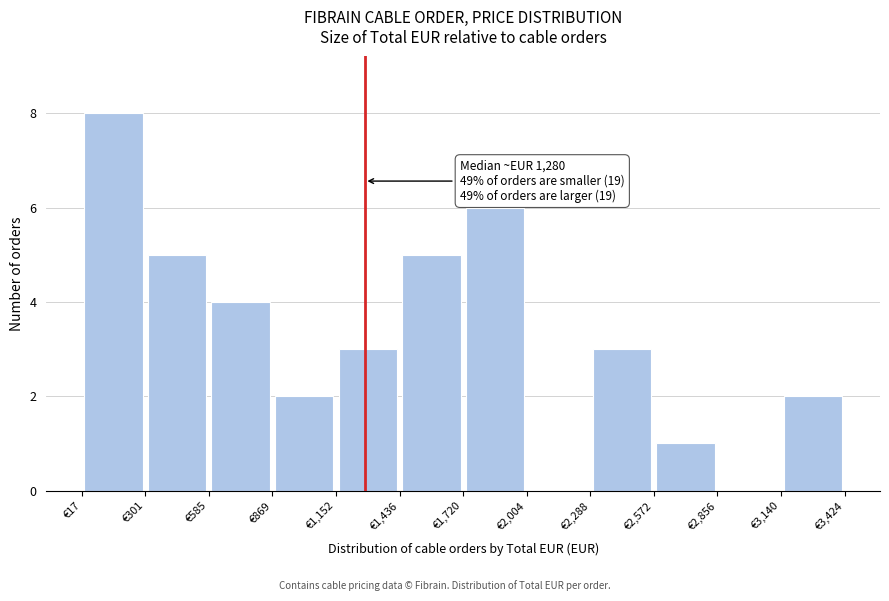

Over which range of the x-axis is the bar tallest?

0 to 300